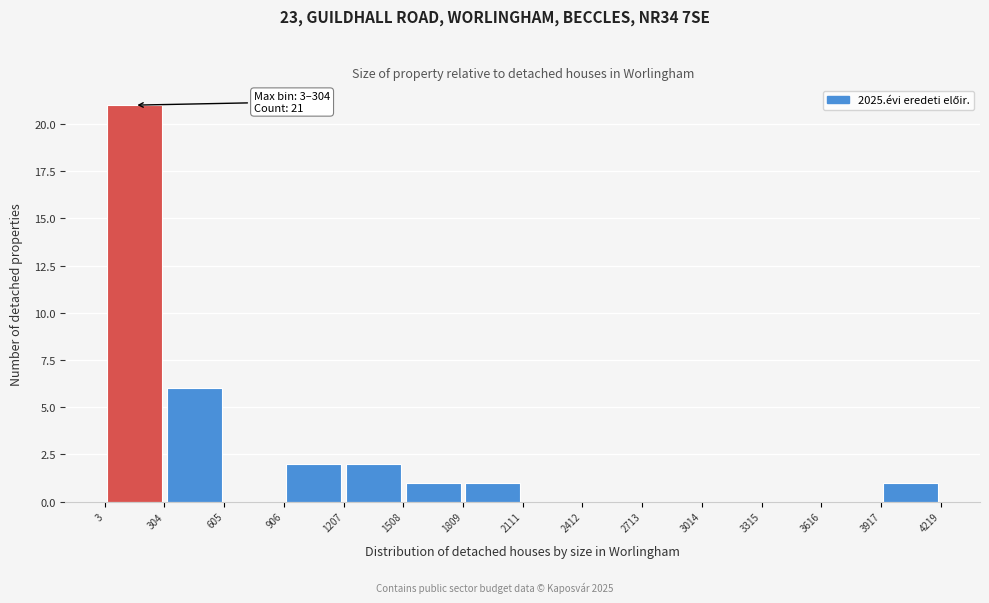

Over which range of the x-axis is the bar tallest?

3 to 304